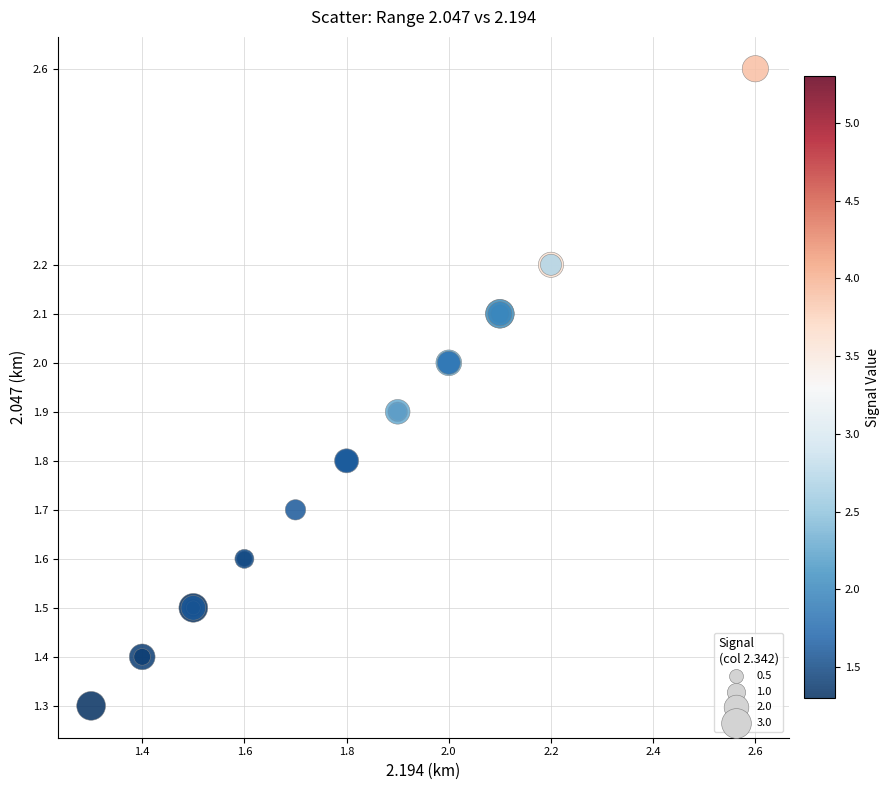

What Y value in the scatter plot is closest to 1?

1.3